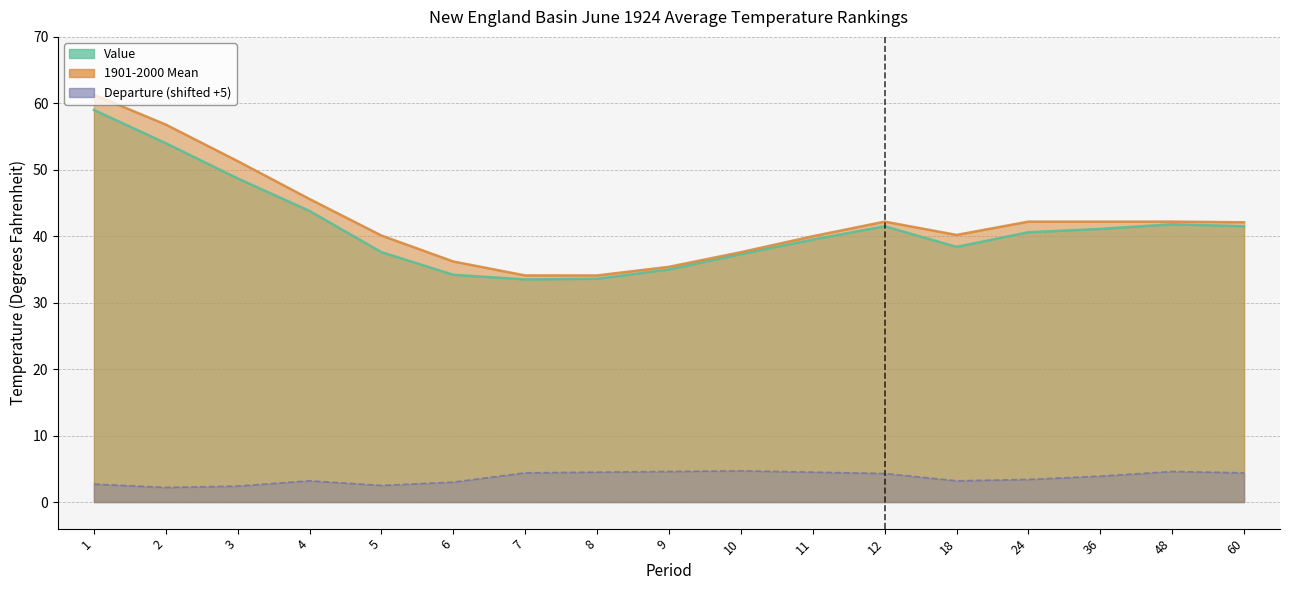

True or false: 1901-2000 Mean and Value intersect in this chart.

False